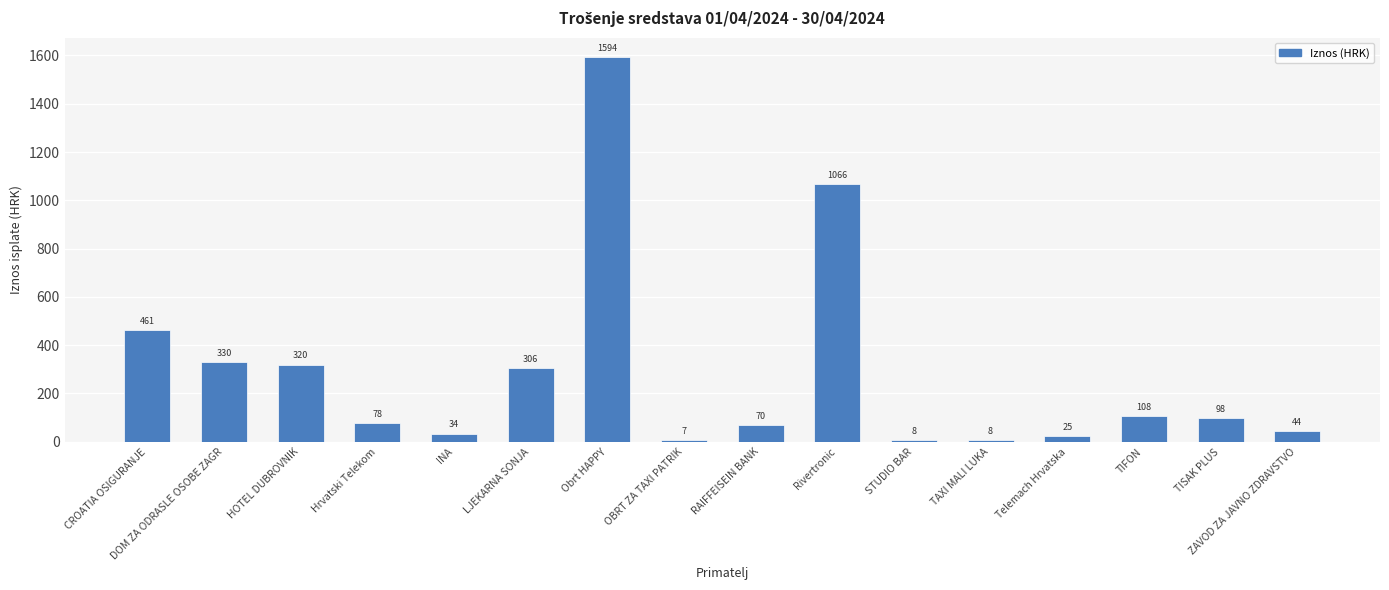

What is the smallest value displayed?

7.0